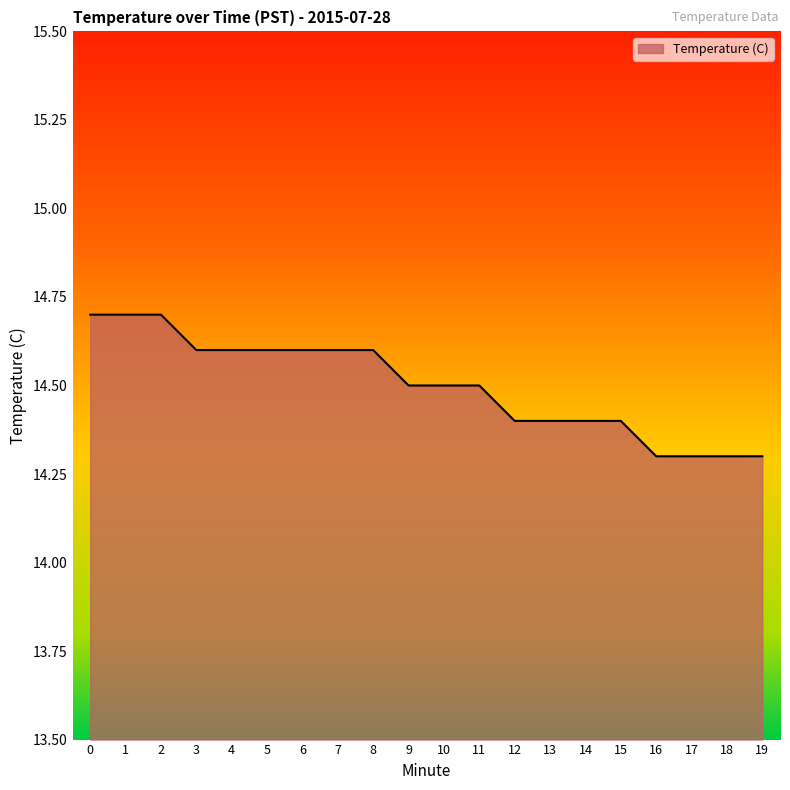

Does the chart have visible grid lines?

No